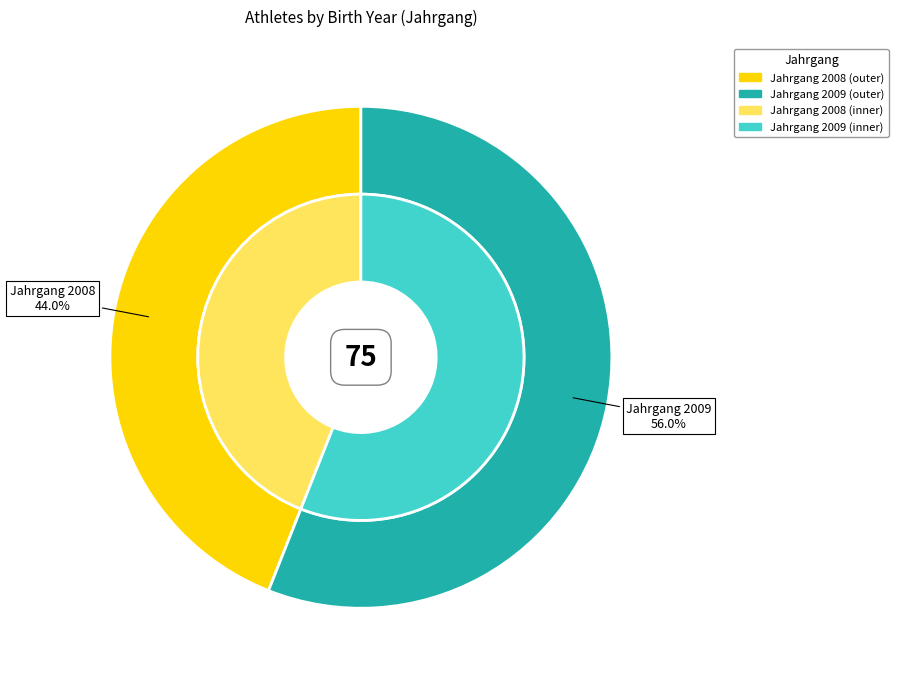

Does any single category account for the majority?

Yes